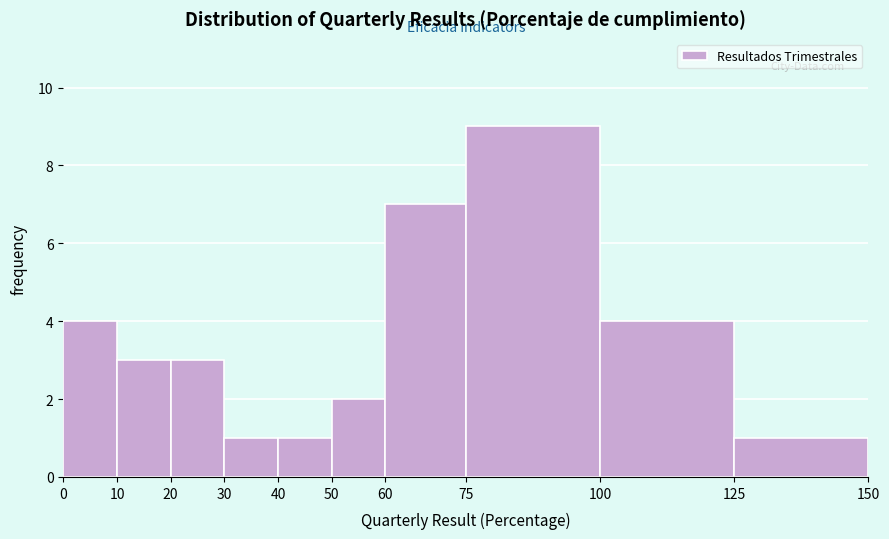

Reading left to right, list every bar in this chart as the range it spans on the x-axis followed by its height. The values are not printed on the chart, so give them approximately, as read against the axis.

0 to 10: 4
10 to 20: 3
20 to 30: 3
30 to 40: 1
40 to 50: 1
50 to 60: 2
60 to 75: 7
75 to 100: 9
100 to 125: 4
125 to 150: 1